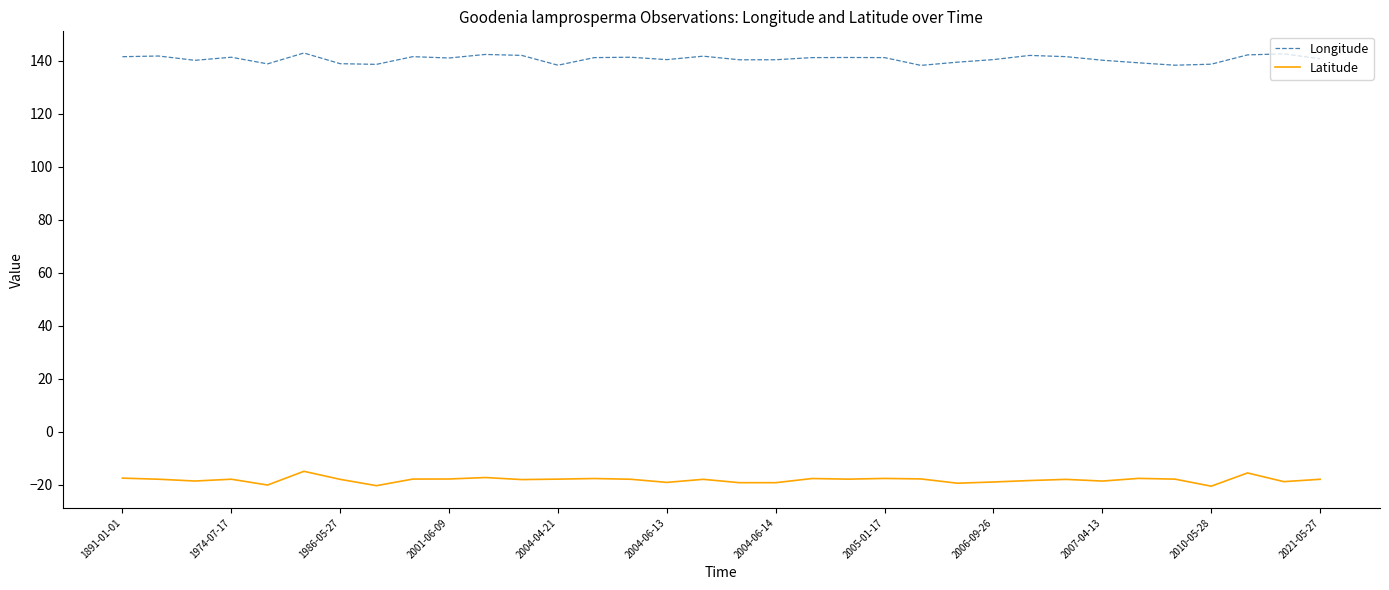

True or false: Longitude and Latitude cross at least once.

False